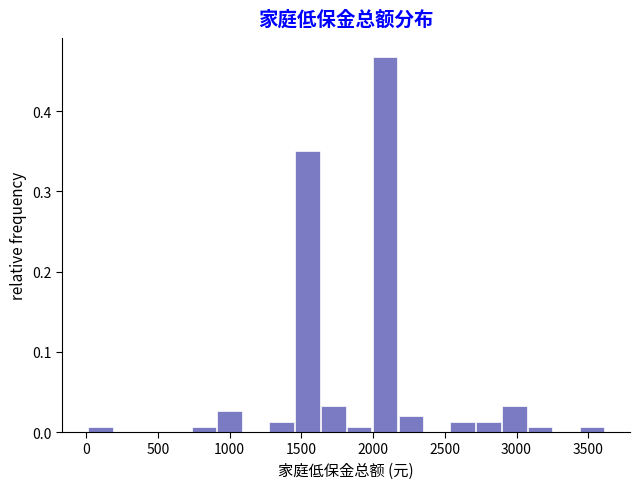

Around what value on the x-axis is the tallest bar? Give the approximate position of its centre, as read against the axis.

2100